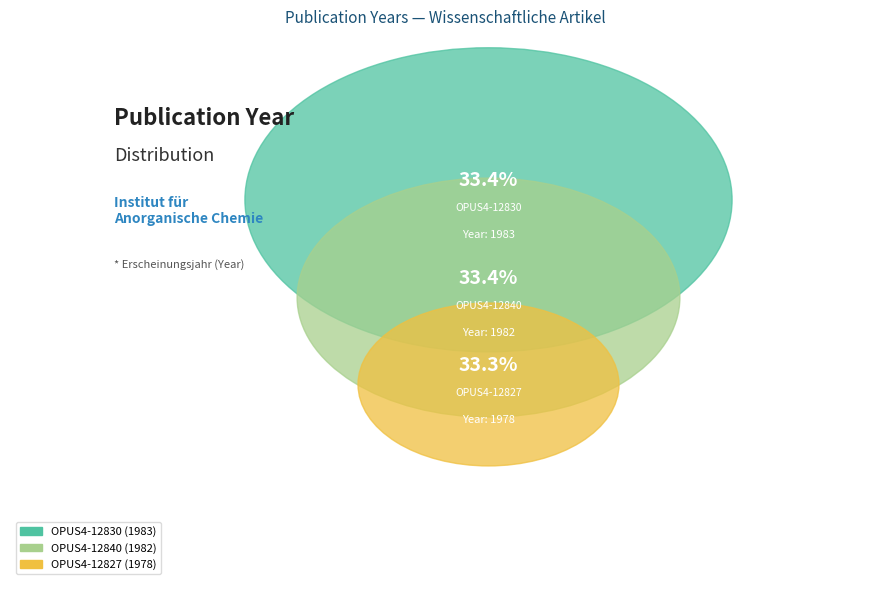

Which slice is the smallest?

OPUS4-12827